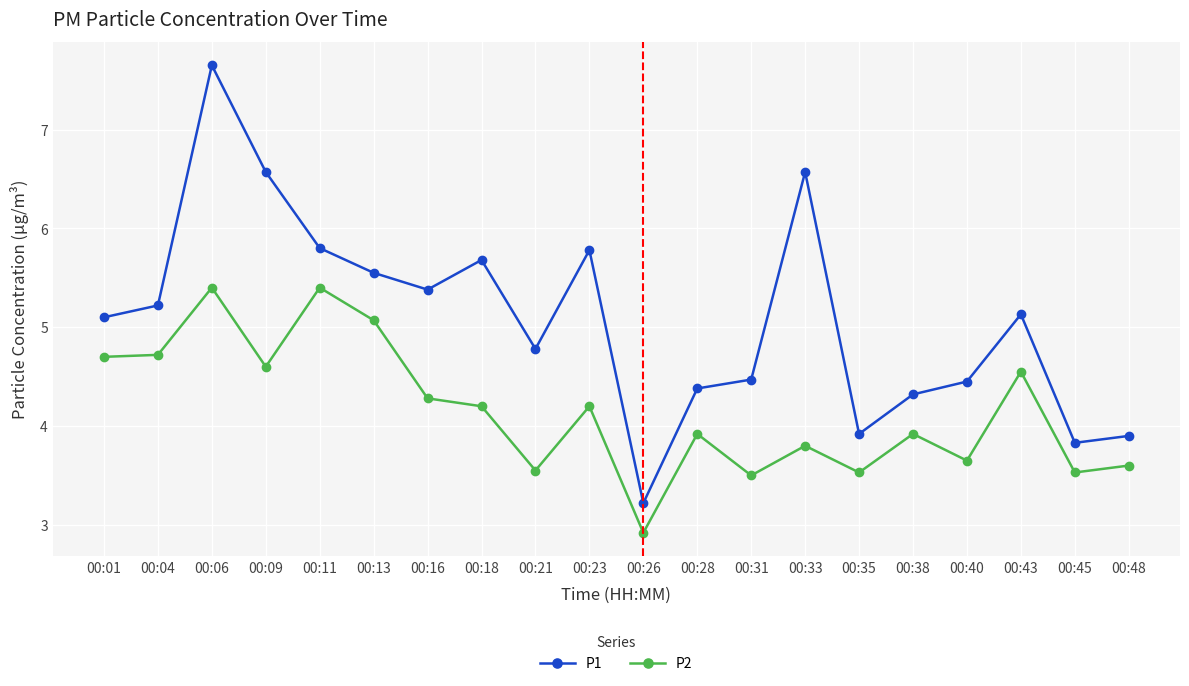

Is it true that P1 equals 6.8 at 00:28?

False